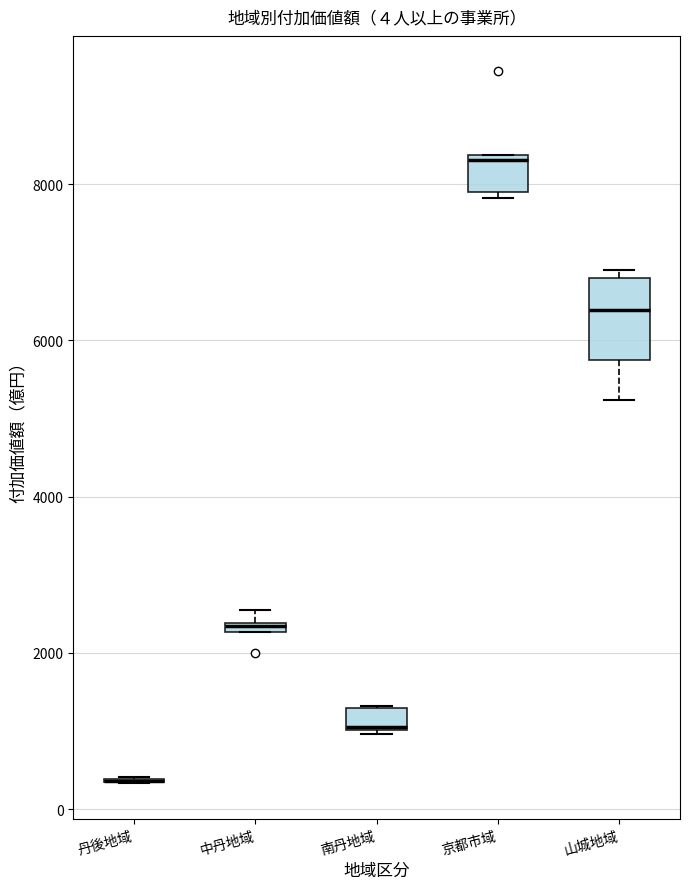

Which box is the tallest, from its lower edge to its upper edge?

山城地域